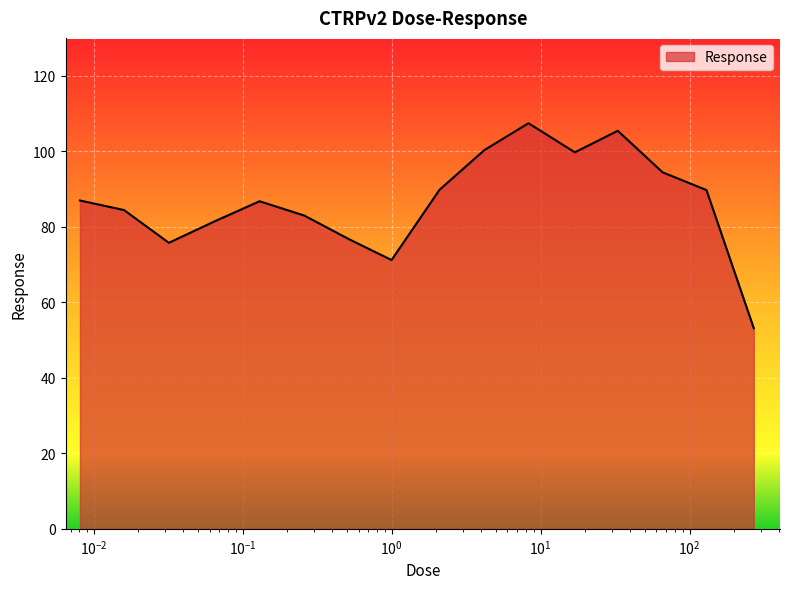

What is the greatest value displayed?

107.4